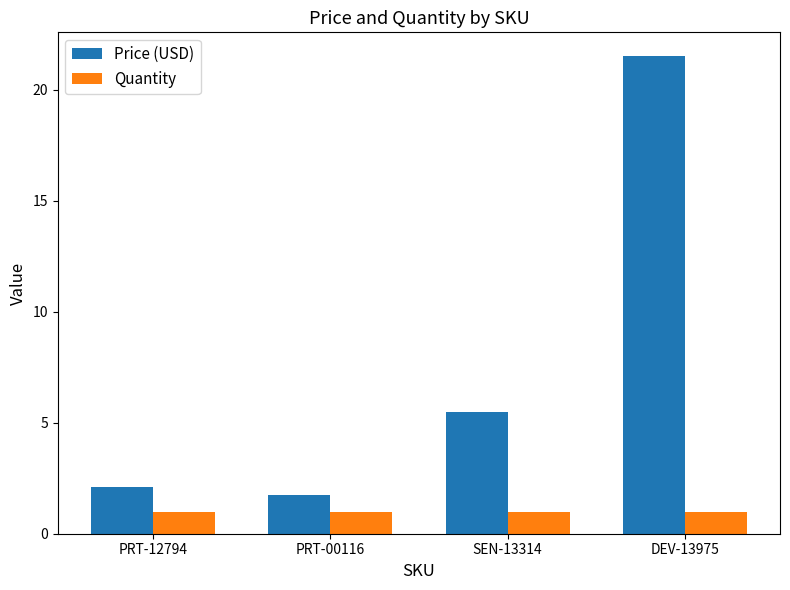

What is the label of the 1st bar from the left?

PRT-12794